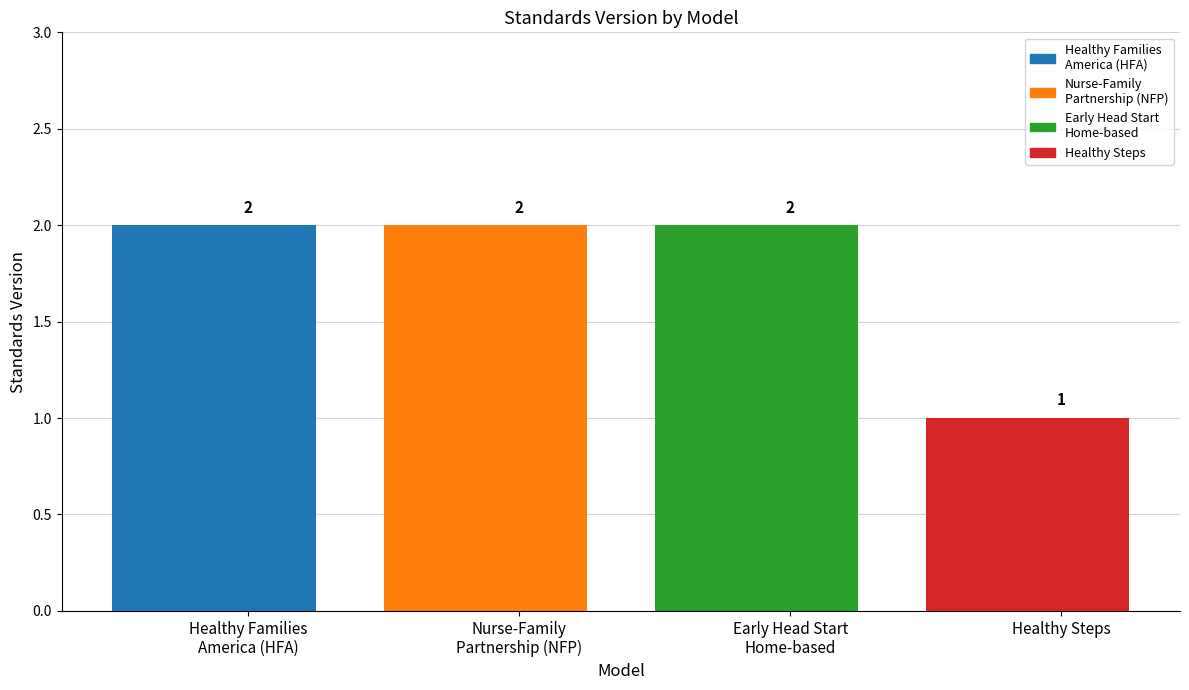

True or false: the data shows 1 at Healthy Steps.

False